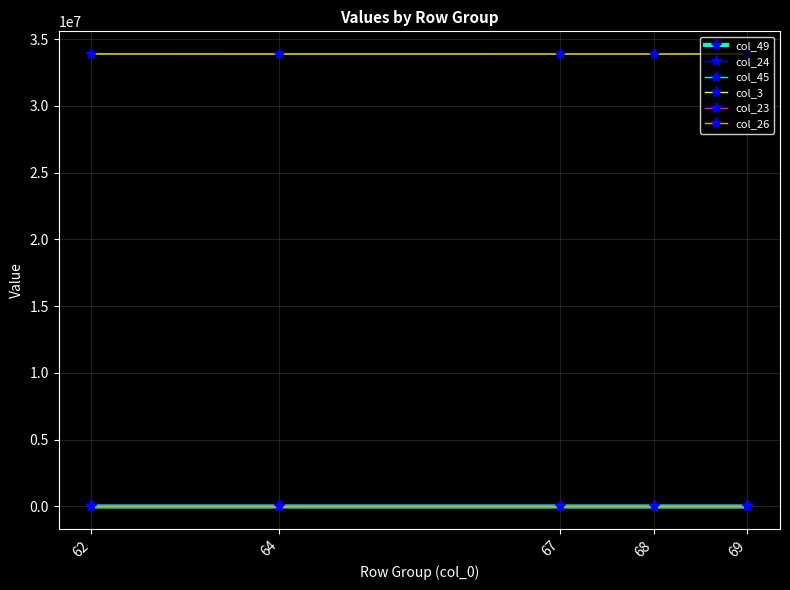

What is the difference between the highest and lowest values at 67?

33889541.0